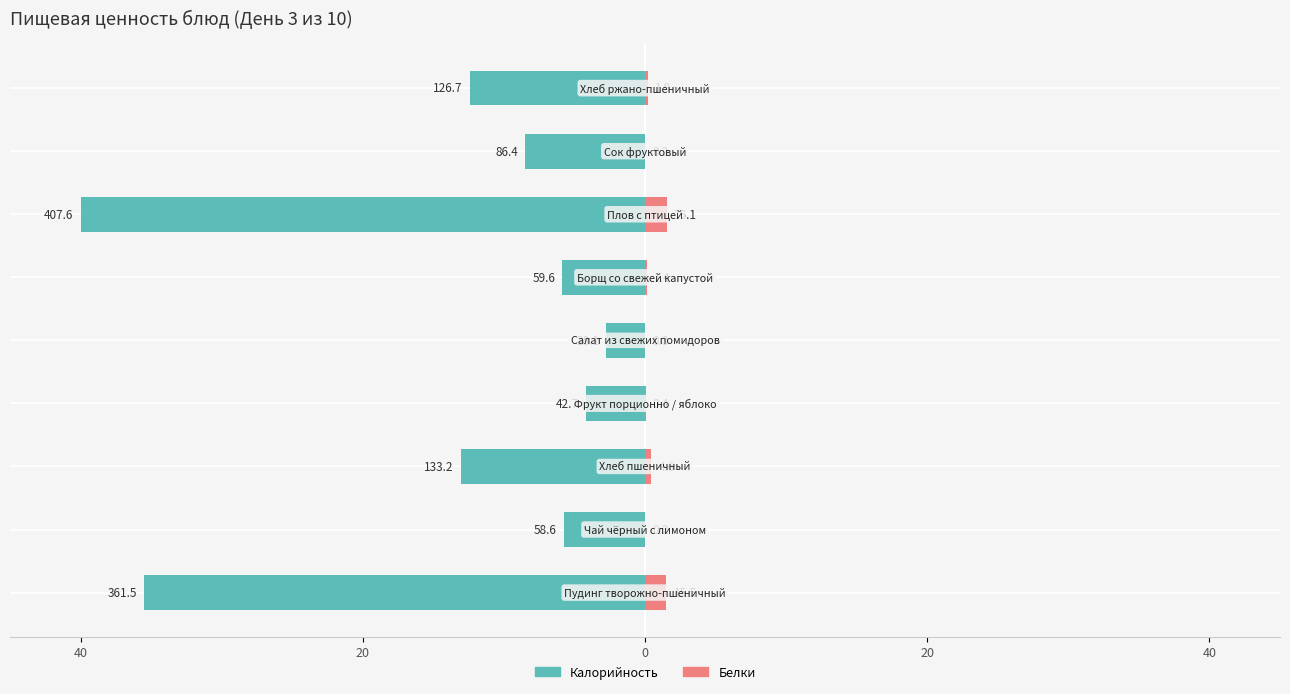

Rank the series at 7 from highest to lowest value.

Белки, Калорийность